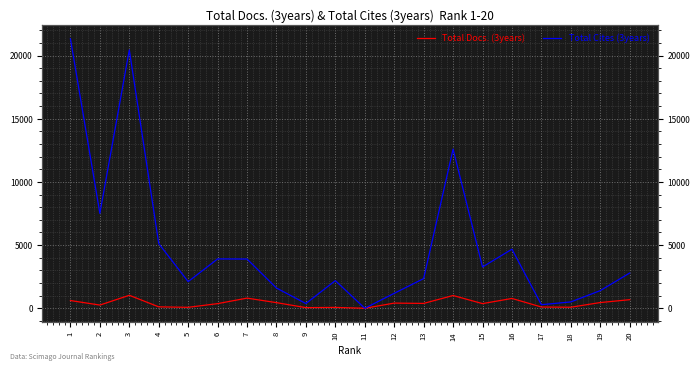

Which series has the largest range (max minus min)?

Total Cites (3years)